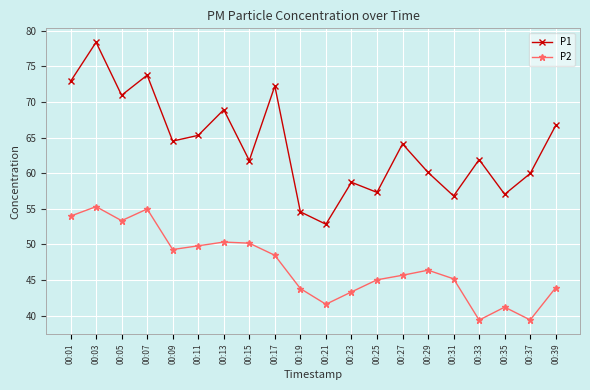

What is the smallest value displayed?

39.4